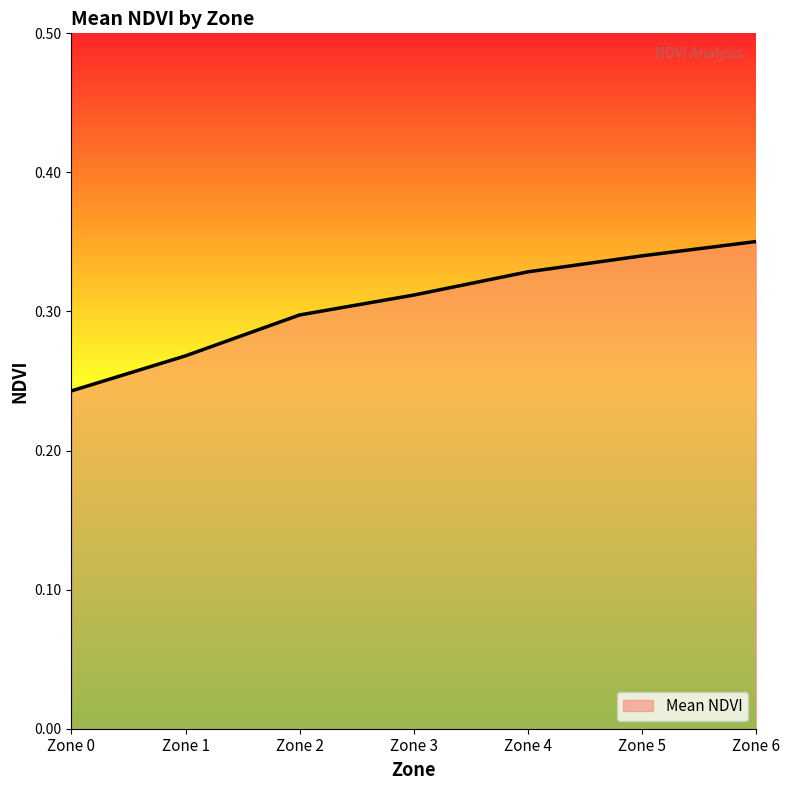

What is the sum of the values at Zone 5 and Zone 1?

0.6